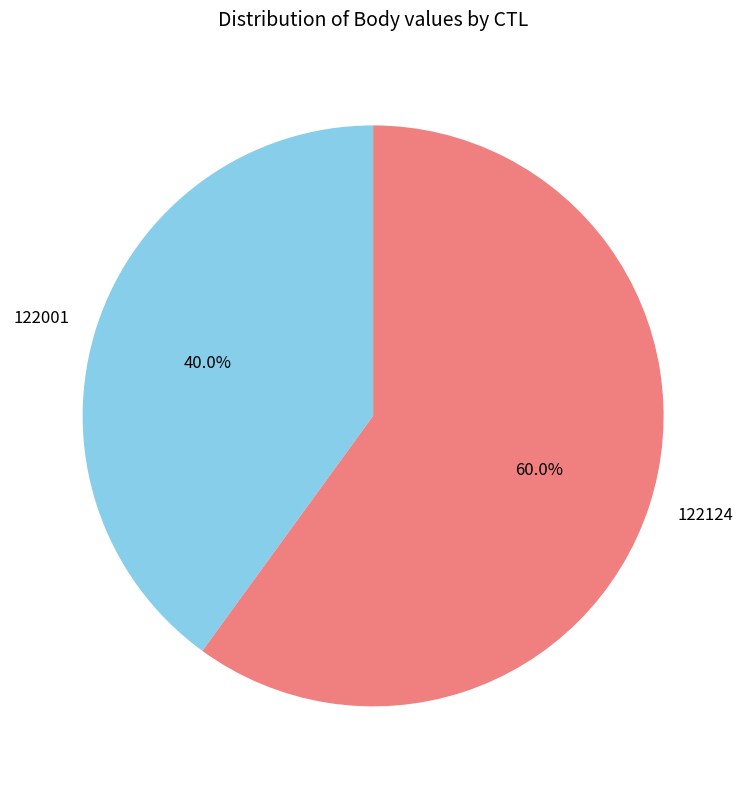

What is the largest slice in the pie chart?

122124